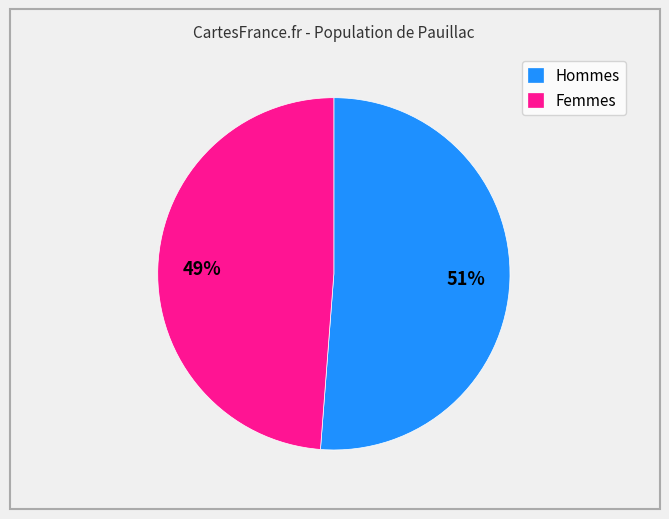

True or false: Hommes accounts for 51% of the total.

True